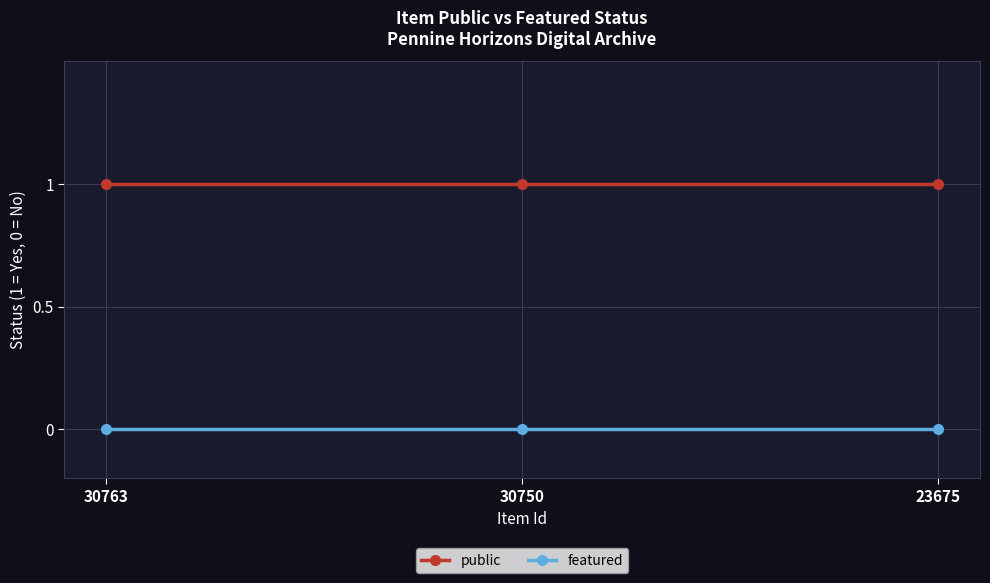

Which series has the largest total across all categories?

public